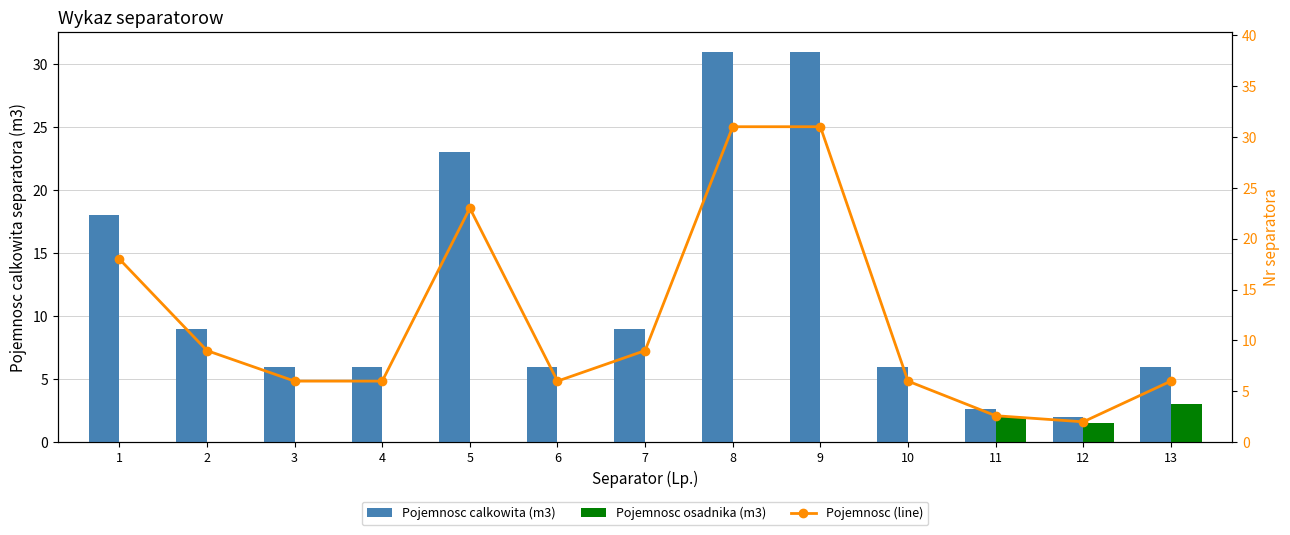

What is the value of the Pojemnosc (line) bar at the 5th from the left?

23.0